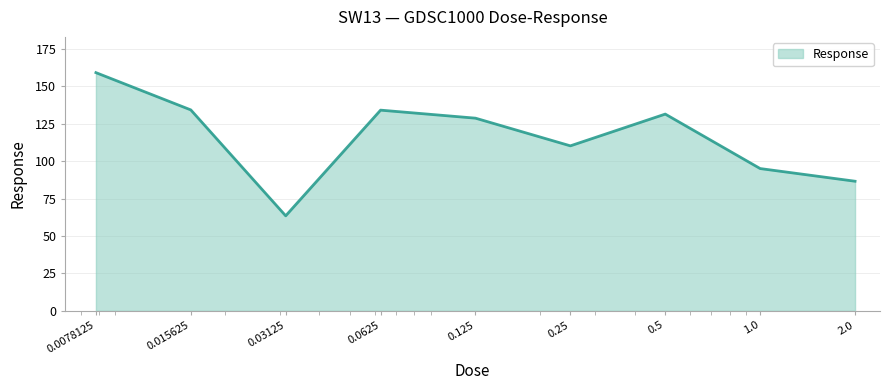

What is the smallest value displayed?

63.5